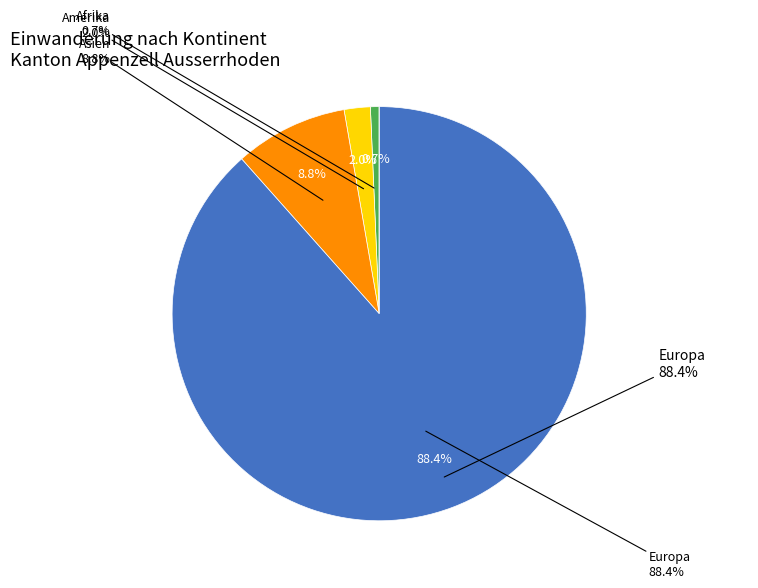

Which category has the biggest portion of the pie?

Europa